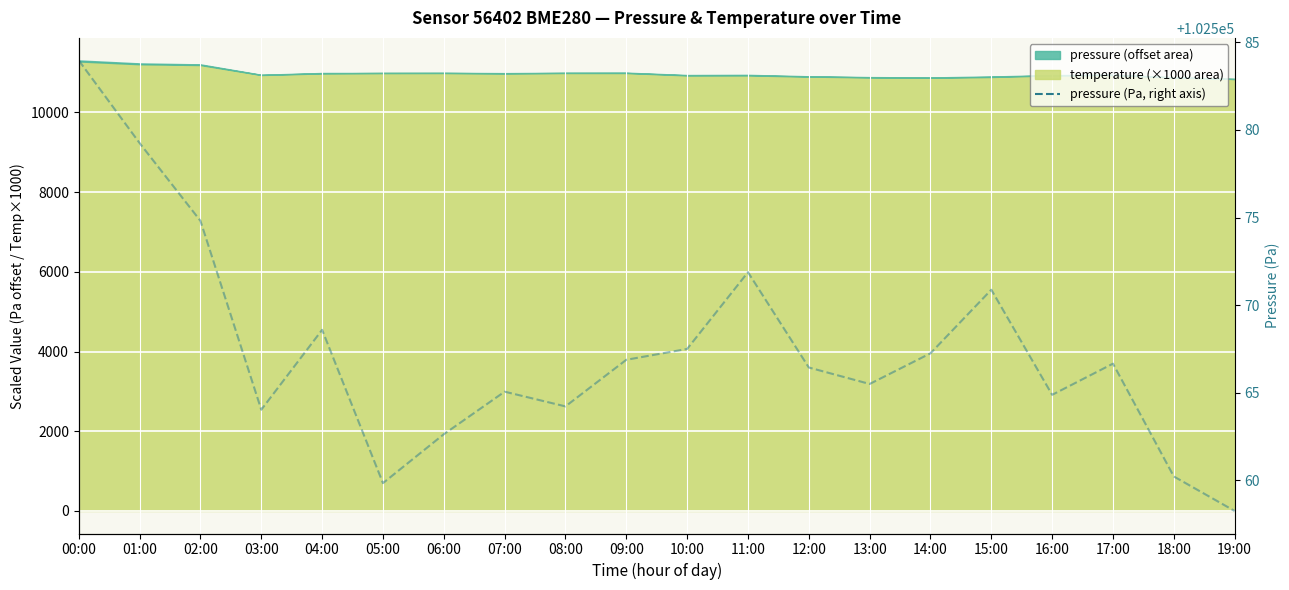

Does the chart display data point markers on the line(s)?

No